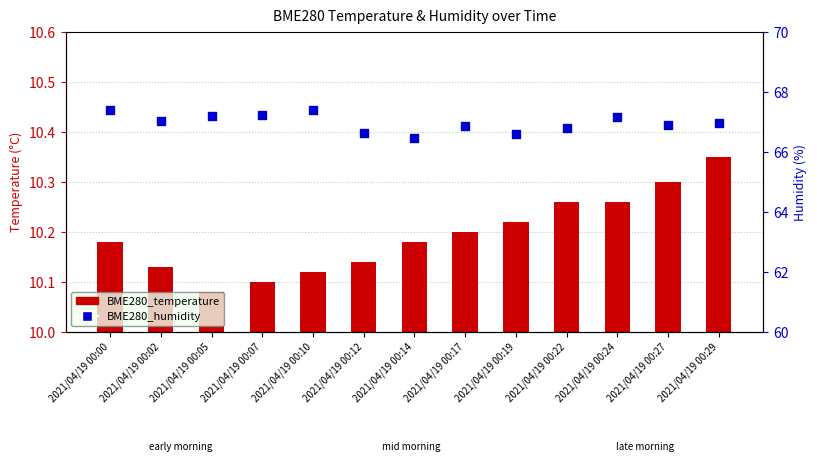

Which series contains the lowest Y value?

BME280_temperature